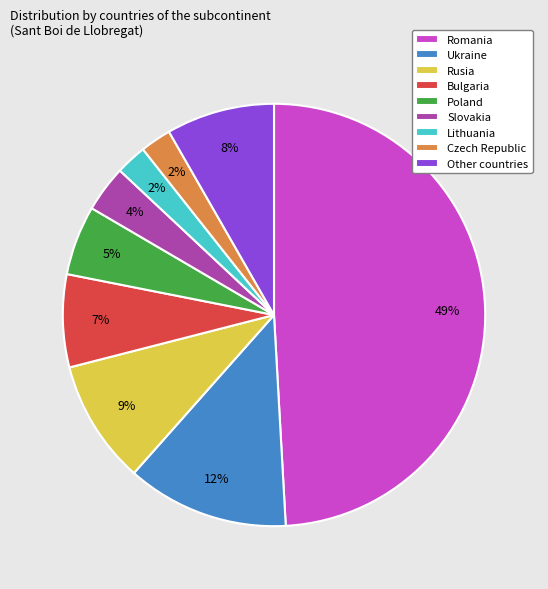

Which has a higher value, Slovakia or Other countries?

Other countries